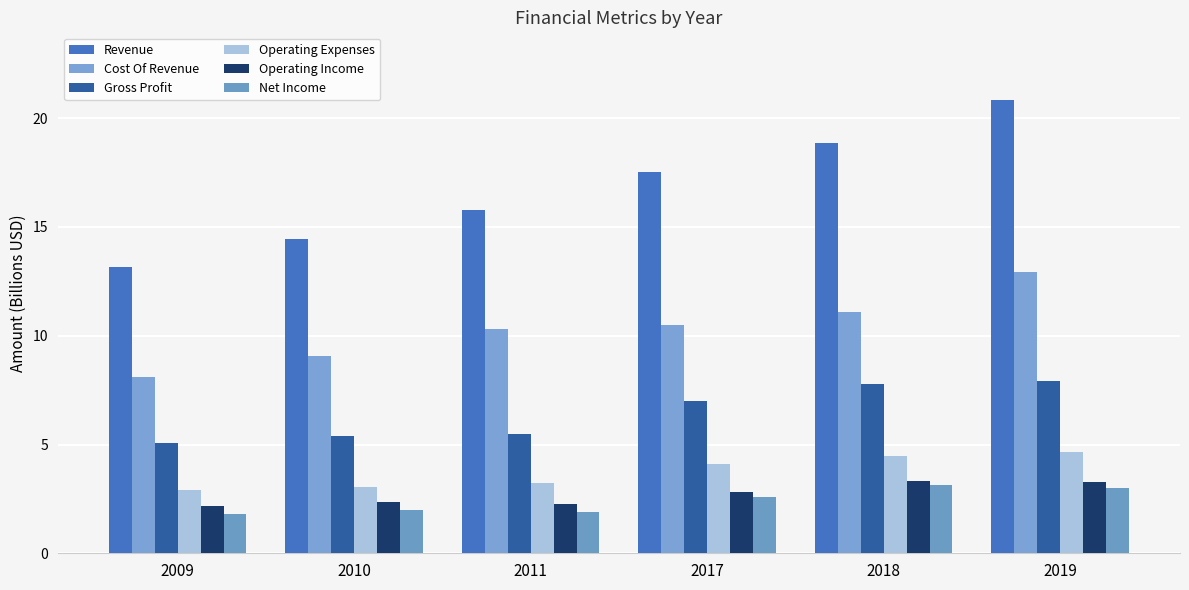

Which series has the widest spread of values?

Revenue